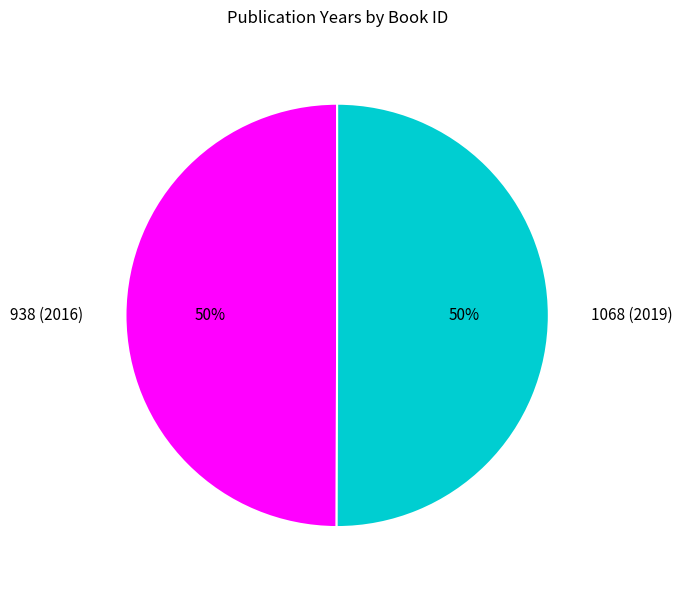

The 1068 (2019) slice represents 50% of the pie. True or false?

True